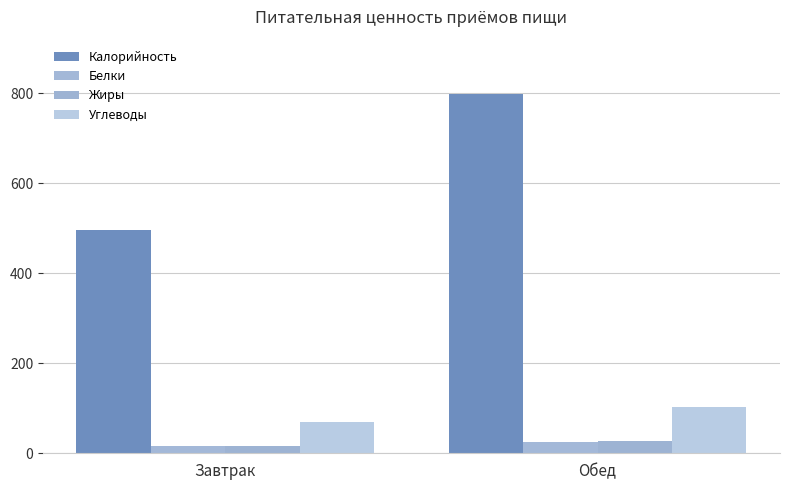

What are all the series names shown in the legend?

Калорийность, Белки, Жиры, Углеводы